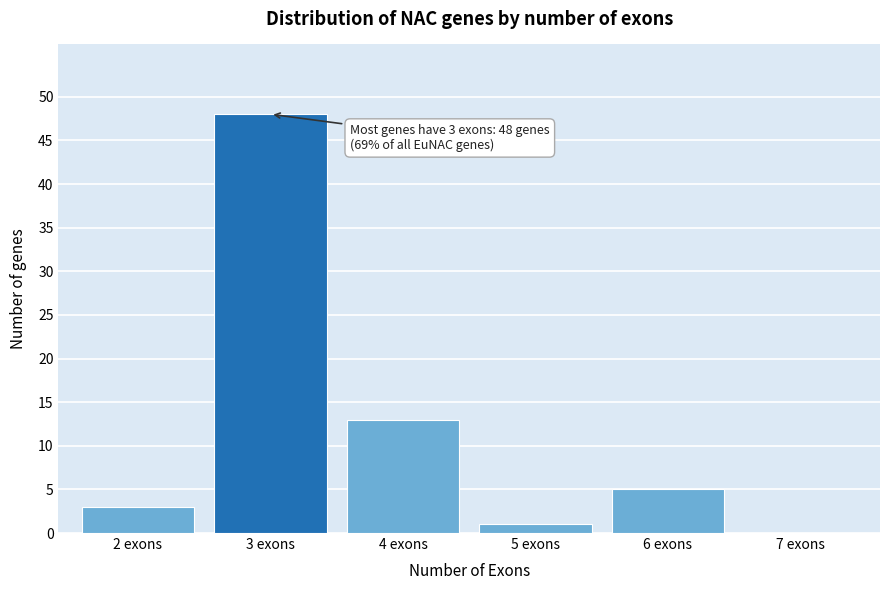

Which range on the x-axis has the tallest bar?

2.5 to 3.5